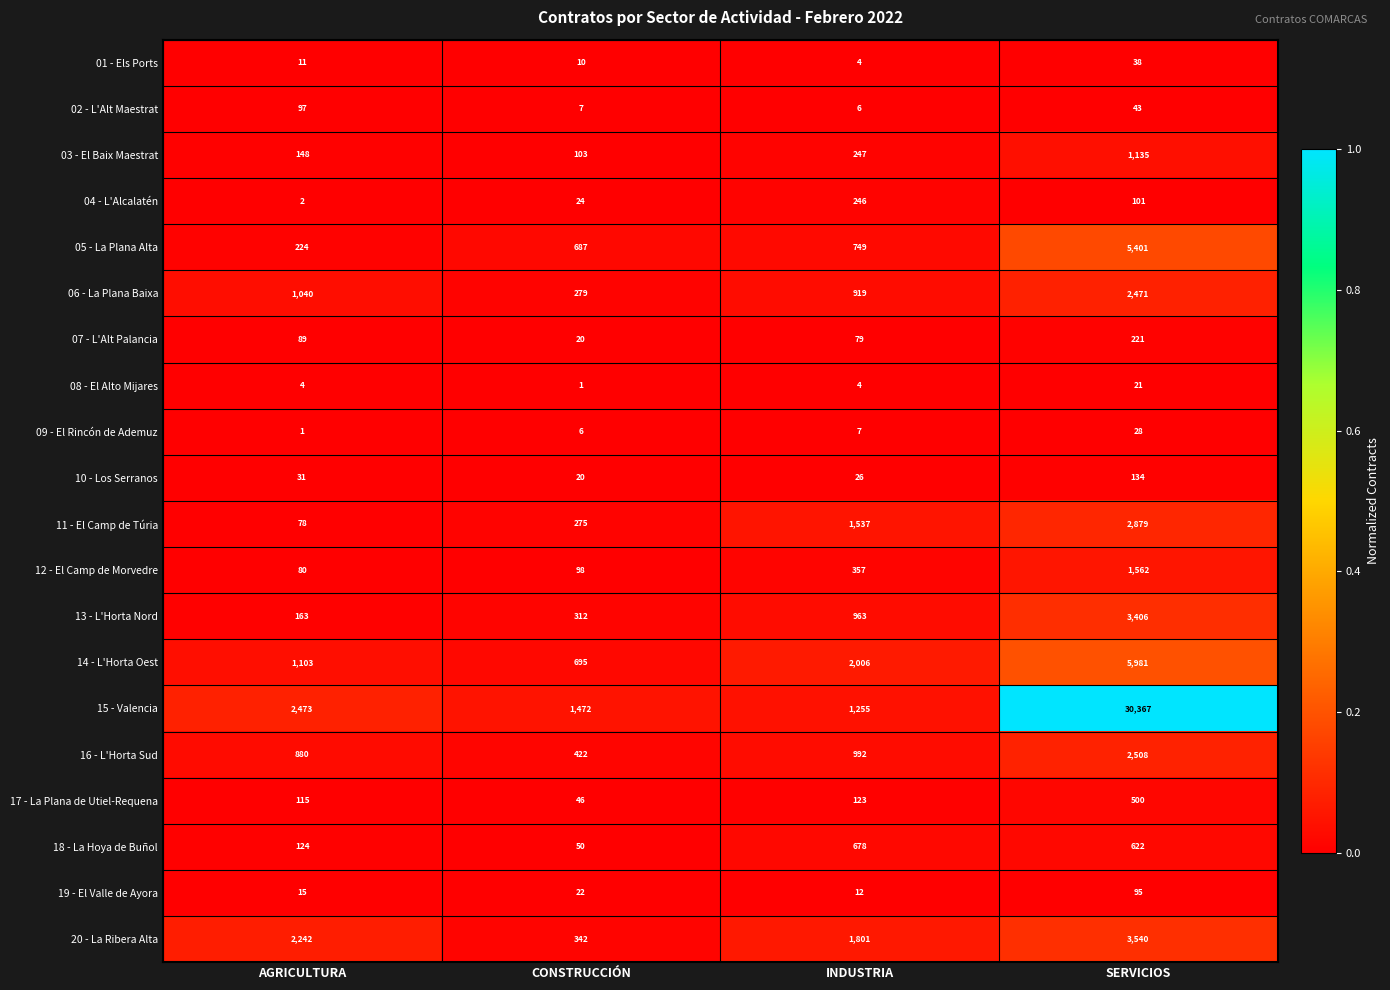

What is the spread (max minus min) of values at CONSTRUCCIÓN?

1471